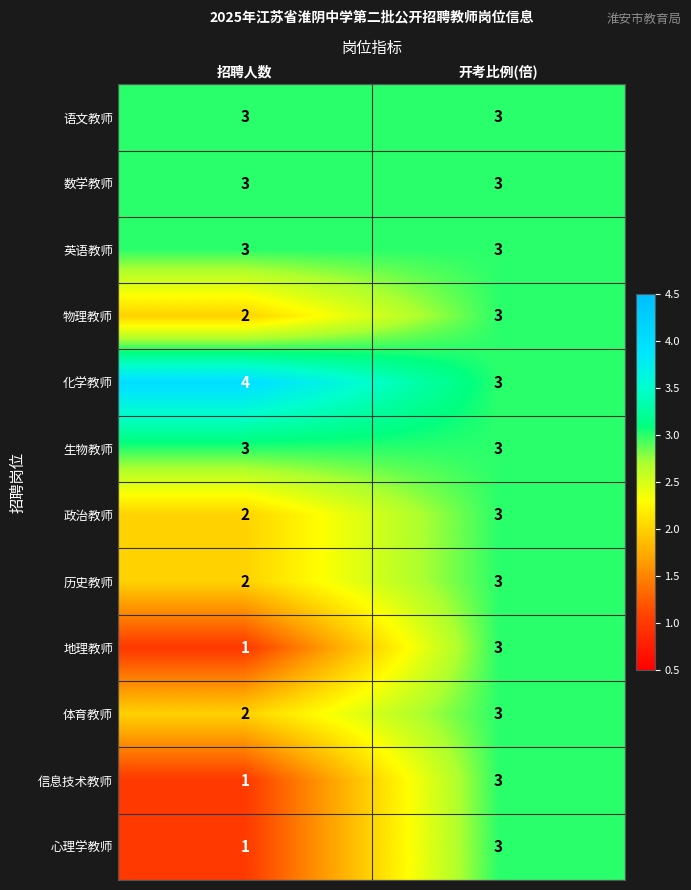

What is the difference between the highest and lowest values at 招聘人数?

3